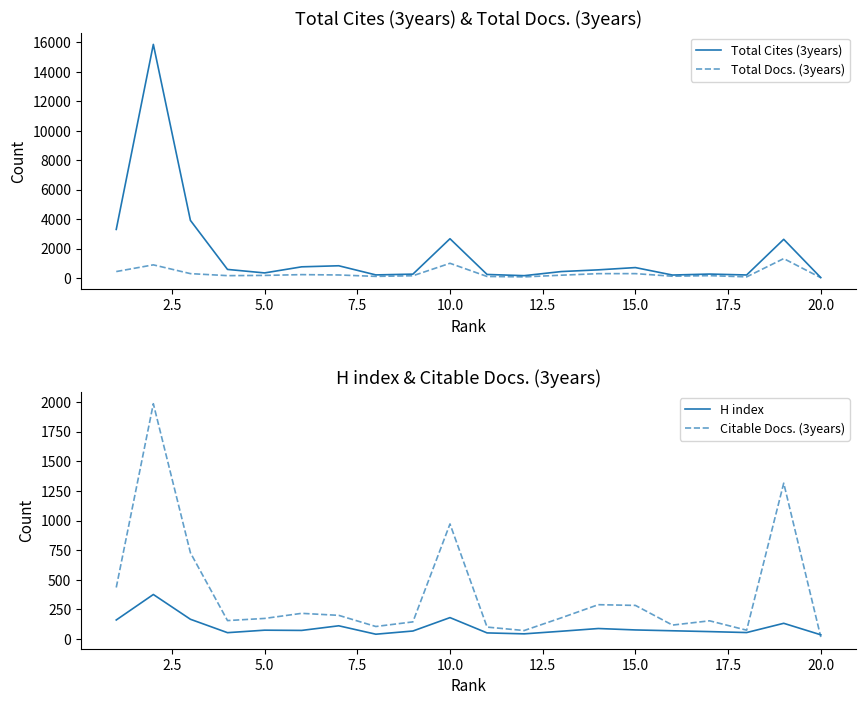

Is the value of Total Docs. (3years) at 17.5 greater than the value of Citable Docs. (3years) at 17.5?

Yes